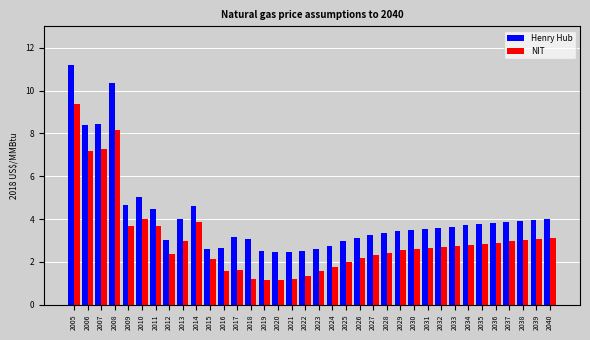

Rank the series at 2020 from highest to lowest value.

Henry Hub, NIT